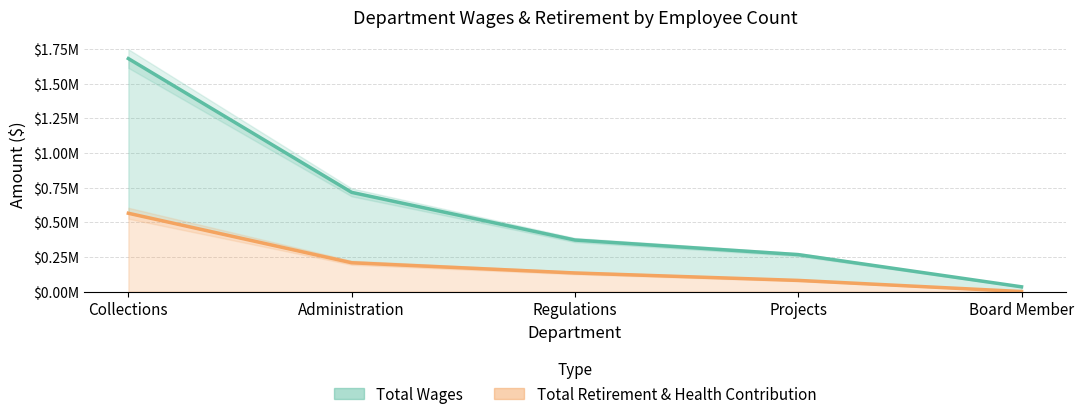

The value of Total Wages at Projects is 478491. True or false?

False